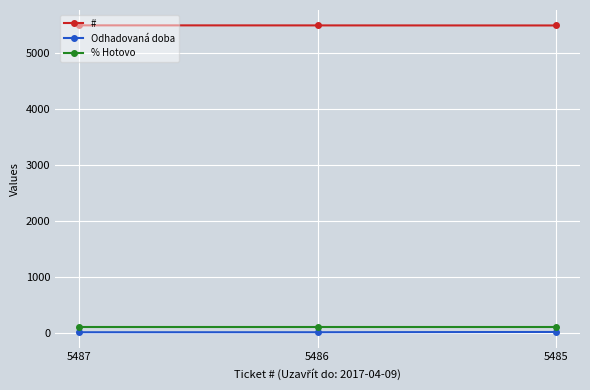

What is the average value of the % Hotovo series?

100